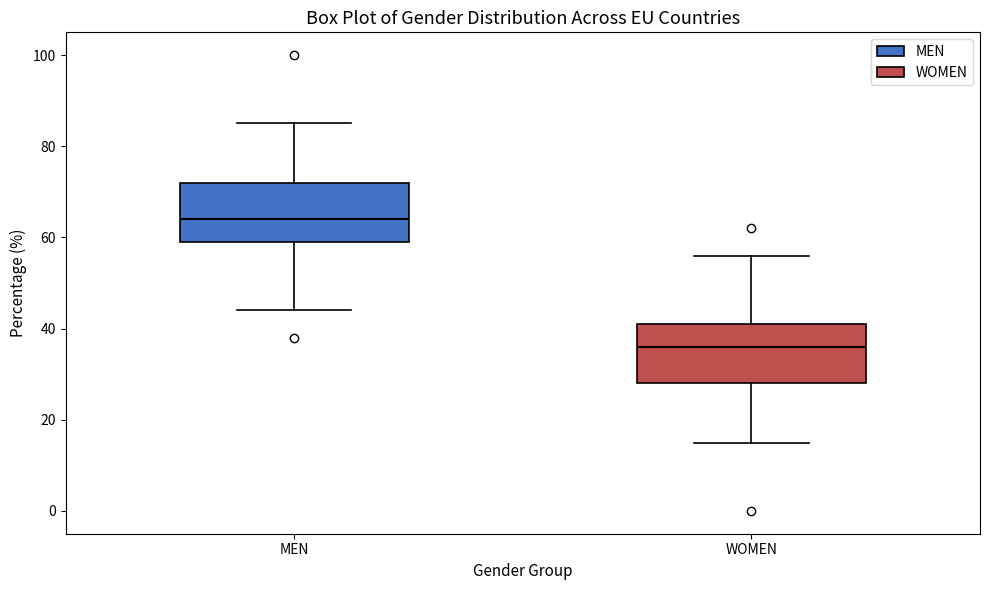

Reading left to right, transcribe this box plot: for each box, give where its median line is, the range the box spans, and where its two whiskers end, as read against the y-axis. The values are not printed on the chart, so give them approximately, as read against the axis.

MEN: median 64, box 60 to 72, whiskers 44 to 86
WOMEN: median 36, box 28 to 42, whiskers 16 to 56